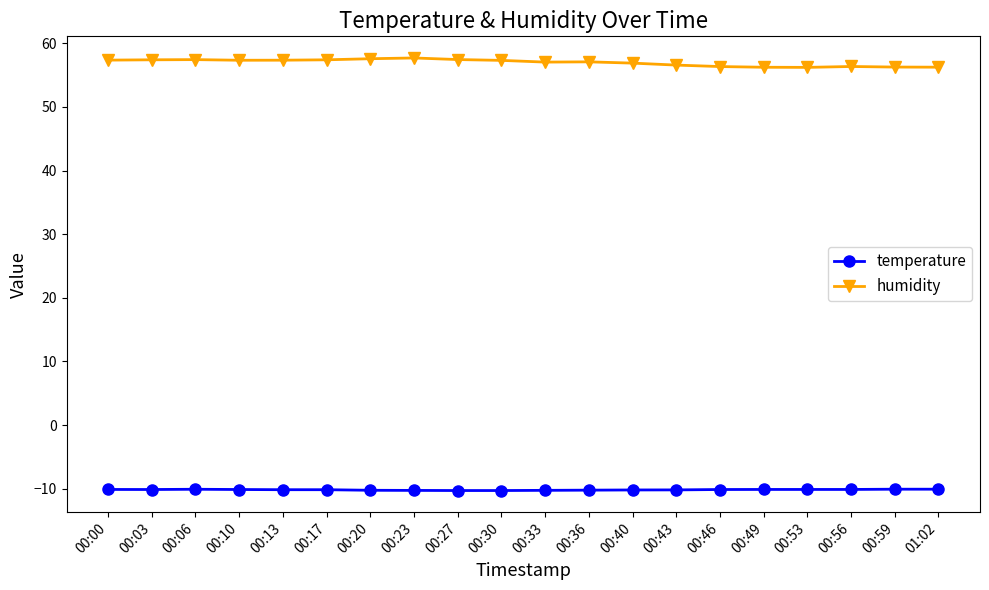

True or false: temperature has a value of -16.7 at 00:56.

False